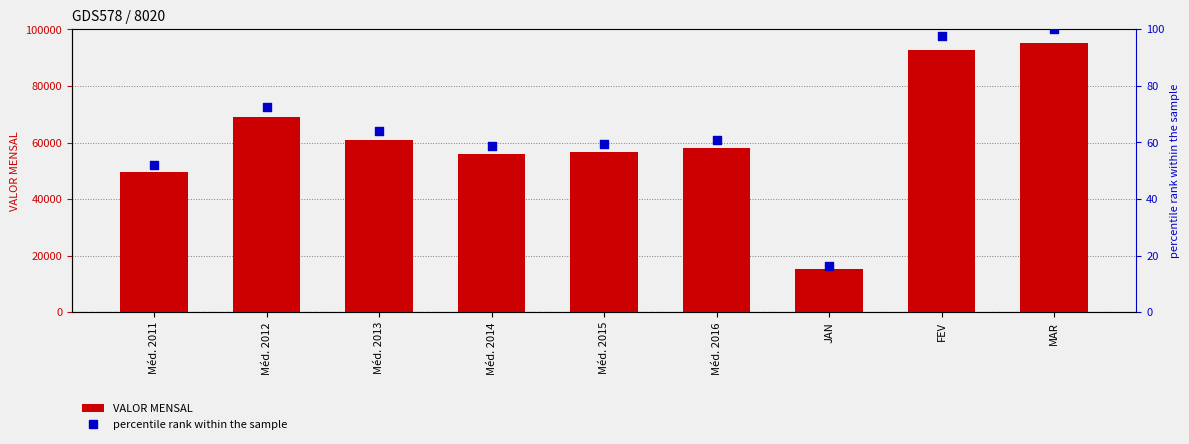

Which series reaches the minimum Y coordinate?

percentile rank within the sample